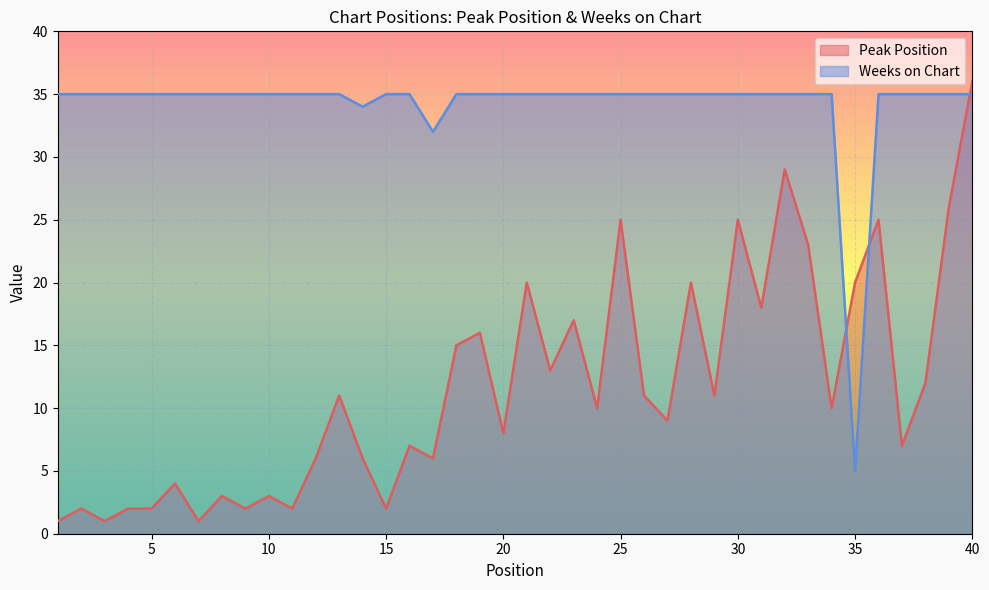

What are all the series names shown in the legend?

Peak Position, Weeks on Chart